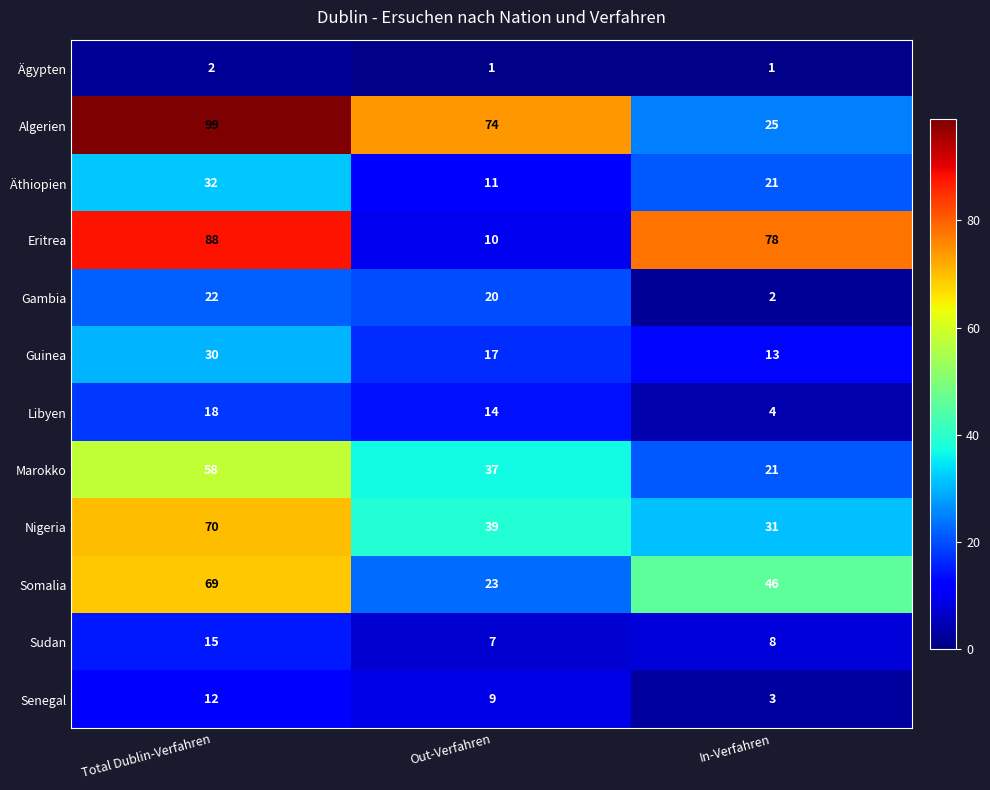

Which series changed the most between Total Dublin-Verfahren and Out-Verfahren?

Eritrea